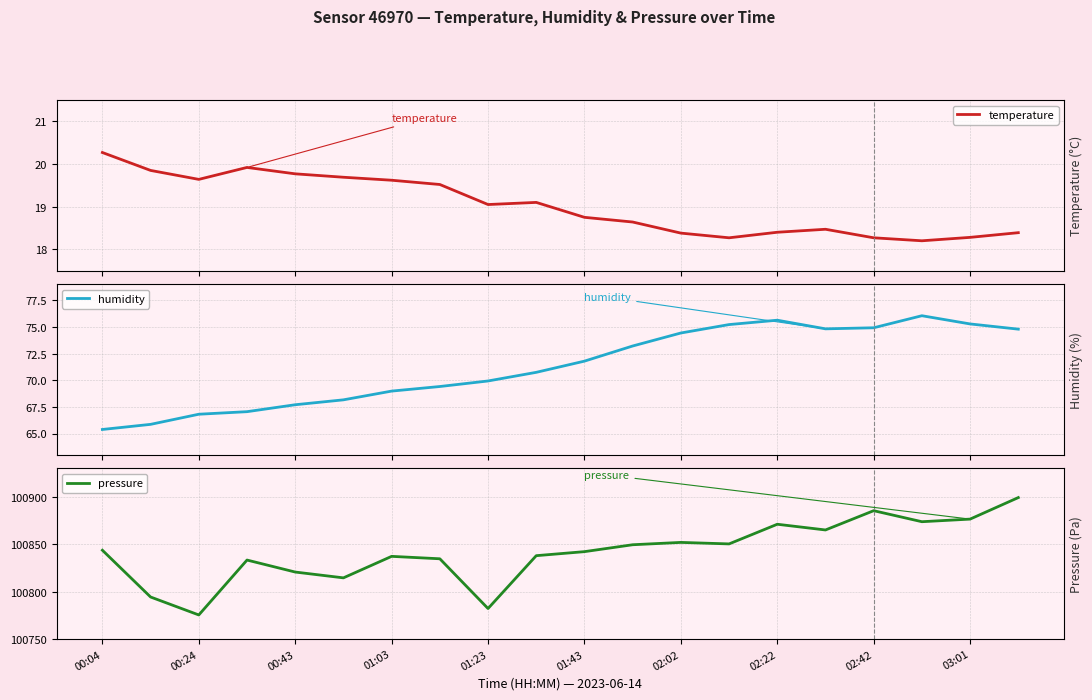

Is it true that pressure equals 100885.5 at 02:42?

True